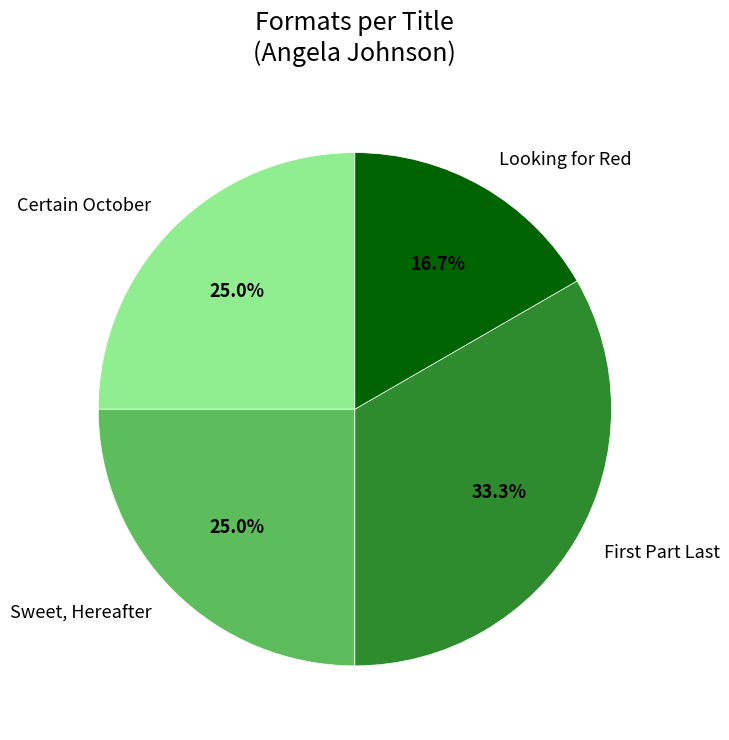

How many slices are in this pie chart?

4